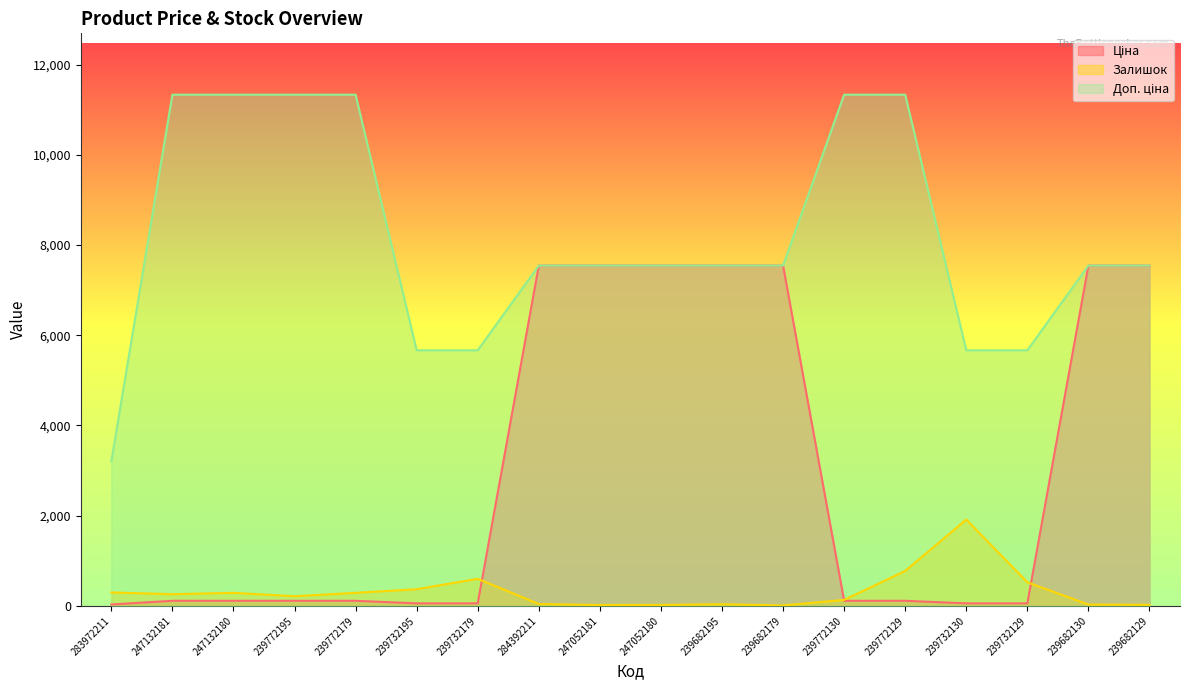

What is the total value across all series at 239732130?

7637.7